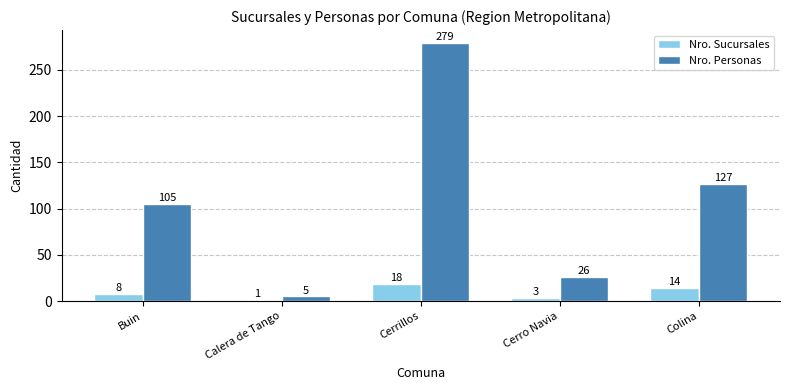

How many groups of bars are there?

5